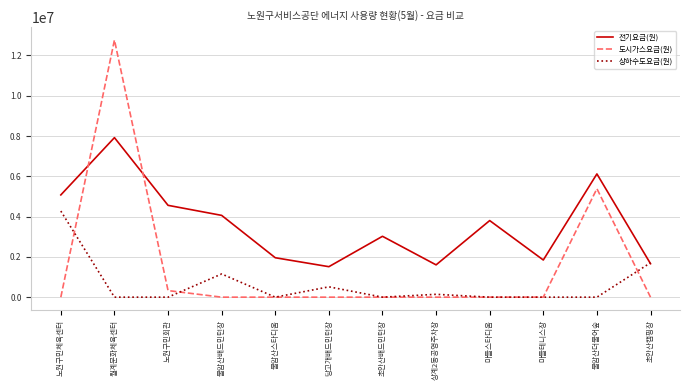

Reading right to left, transcribe all the data shown in this chart.

전기요금(원): 1661330	6119110	1845480	3802840	1603840	3022050	1513630	1957800	4060470	4559350	7920030	5076320
도시가스요금(원): 0	5385130	0	0	0	0	0	0	0	327380	12766630	0
상하수도요금(원): 1707760	0	0	0	141920	0	513590	0	1151910	0	0	4275280